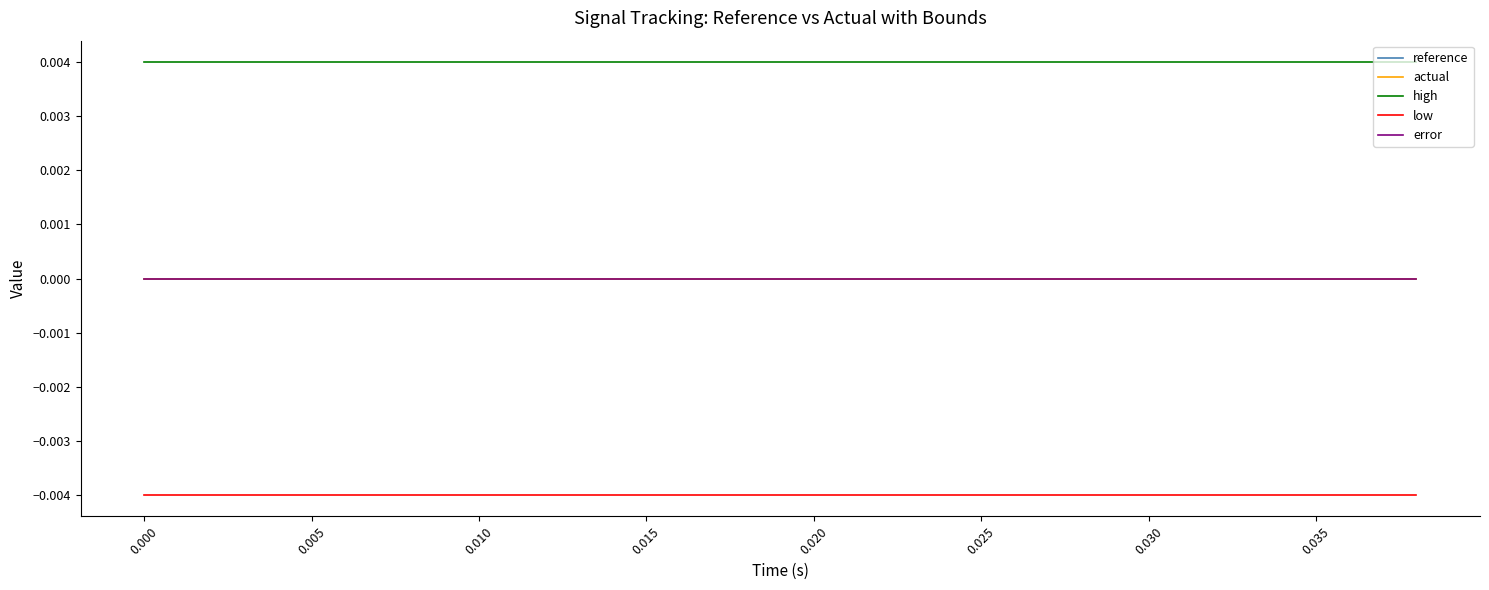

Does the chart display data point markers on the line(s)?

No